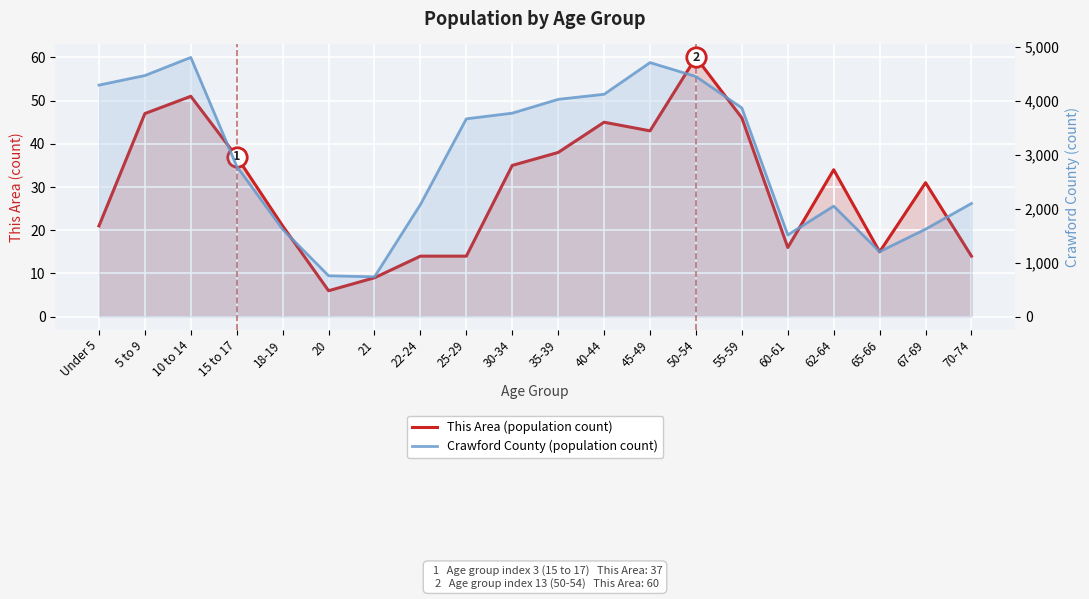

At 30-34, list the series in order from largest to smallest.

Crawford County (population count), This Area (population count)